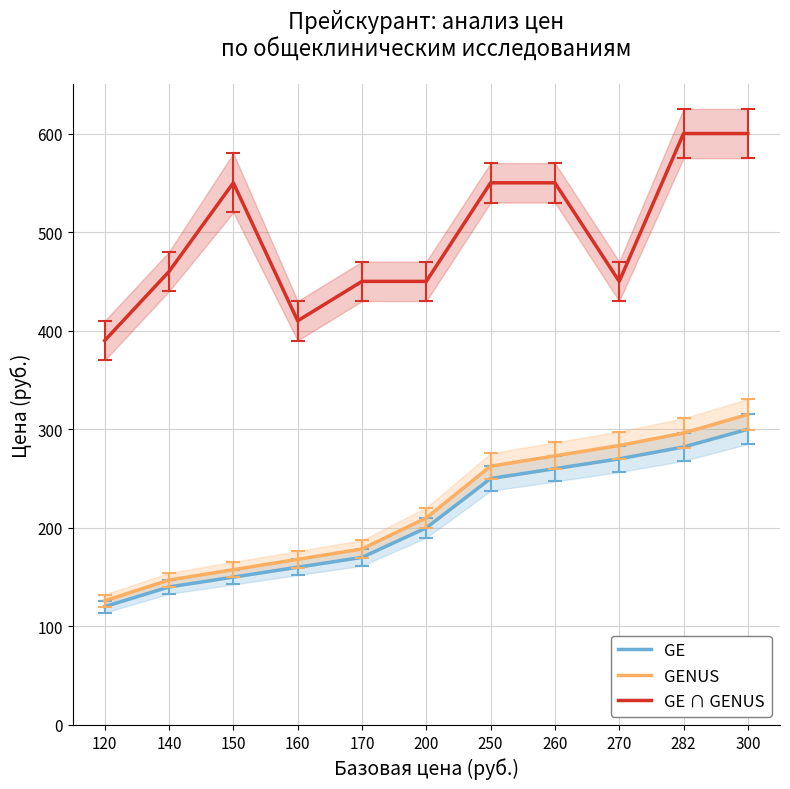

Which series changed the most between 200 and 260?

GE ∩ GENUS